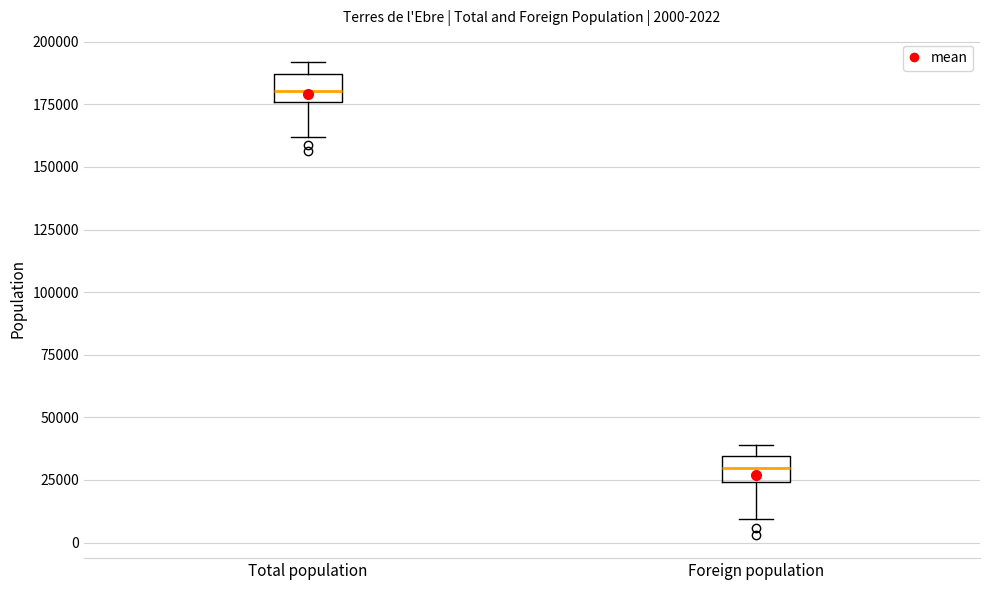

Which box has the lowest median line?

Foreign population